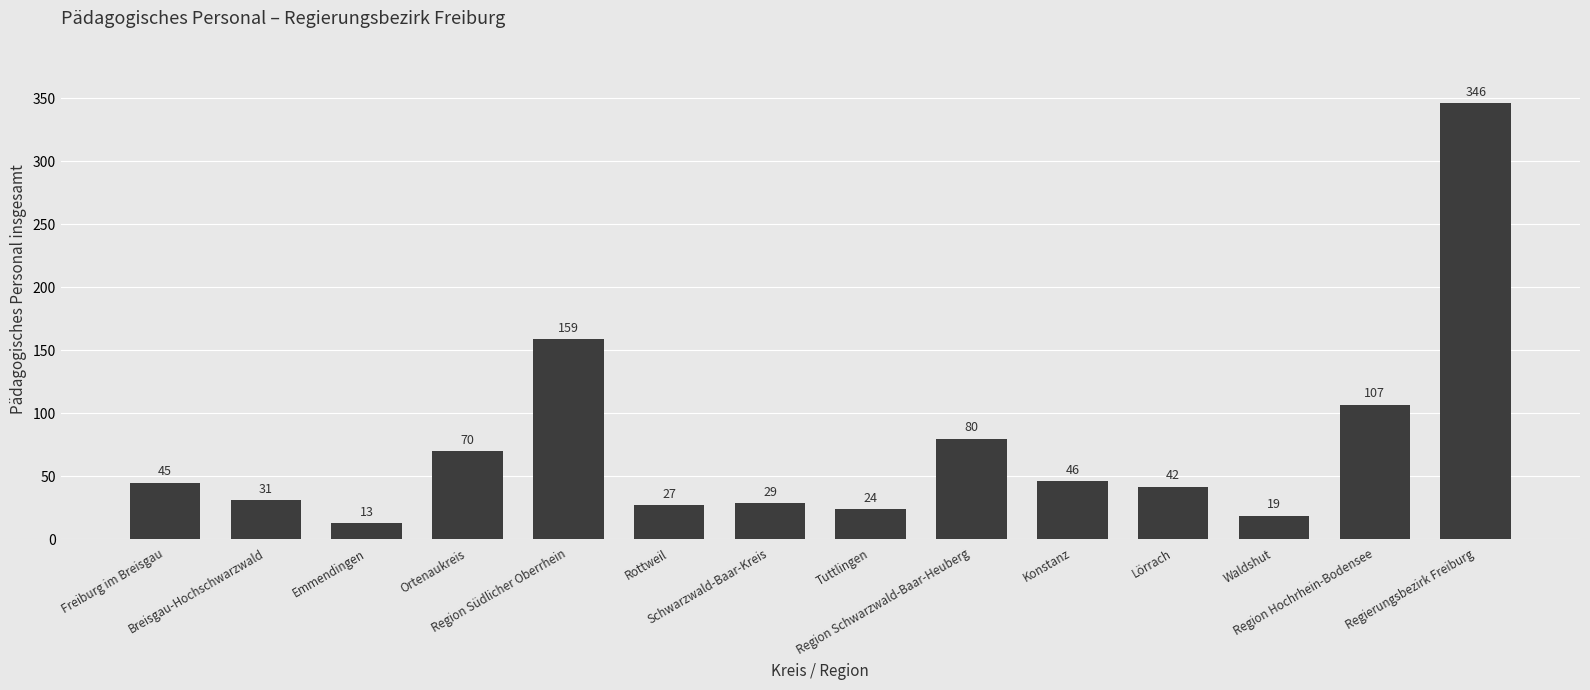

List the labels in order of value, smallest first.

Emmendingen, Waldshut, Tuttlingen, Rottweil, Schwarzwald-Baar-Kreis, Breisgau-Hochschwarzwald, Lörrach, Freiburg im Breisgau, Konstanz, Ortenaukreis, Region Schwarzwald-Baar-Heuberg, Region Hochrhein-Bodensee, Region Südlicher Oberrhein, Regierungsbezirk Freiburg